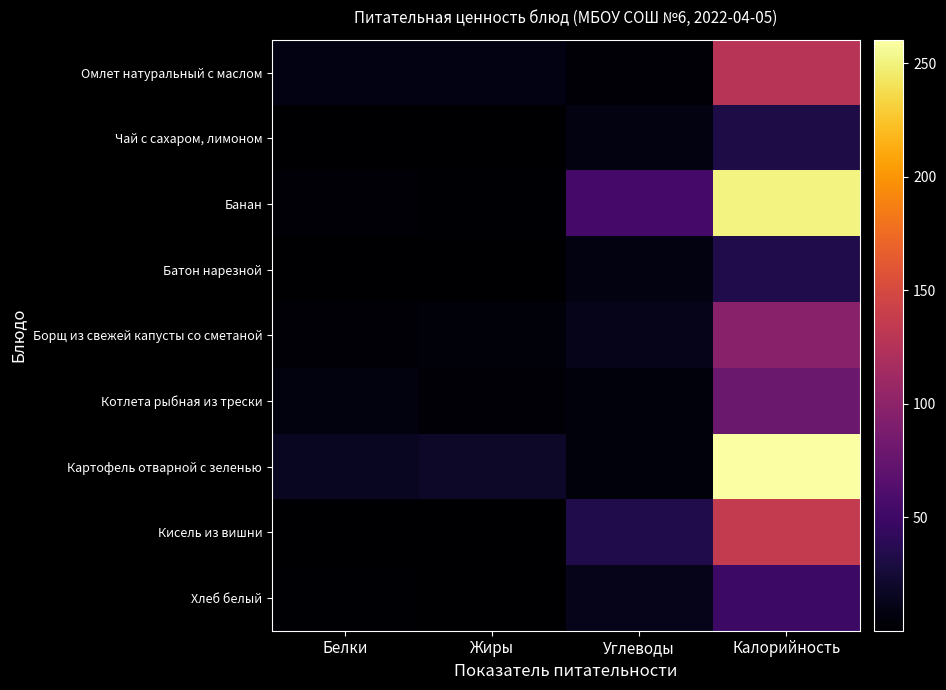

At Калорийность, list the series in order from largest to smallest.

Картофель отварной с зеленью, Банан, Кисель из вишни, Омлет натуральный с маслом, Борщ из свежей капусты со сметаной, Котлета рыбная из трески, Хлеб белый, Батон нарезной, Чай с сахаром, лимоном